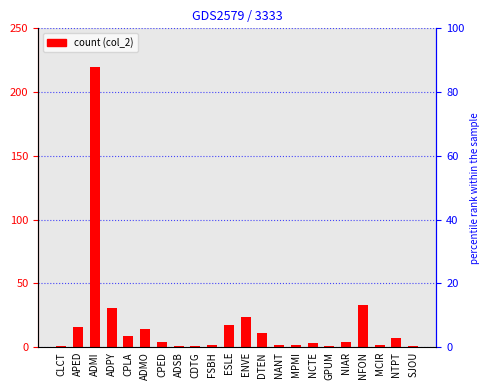

Does the chart contain stacked bars?

No